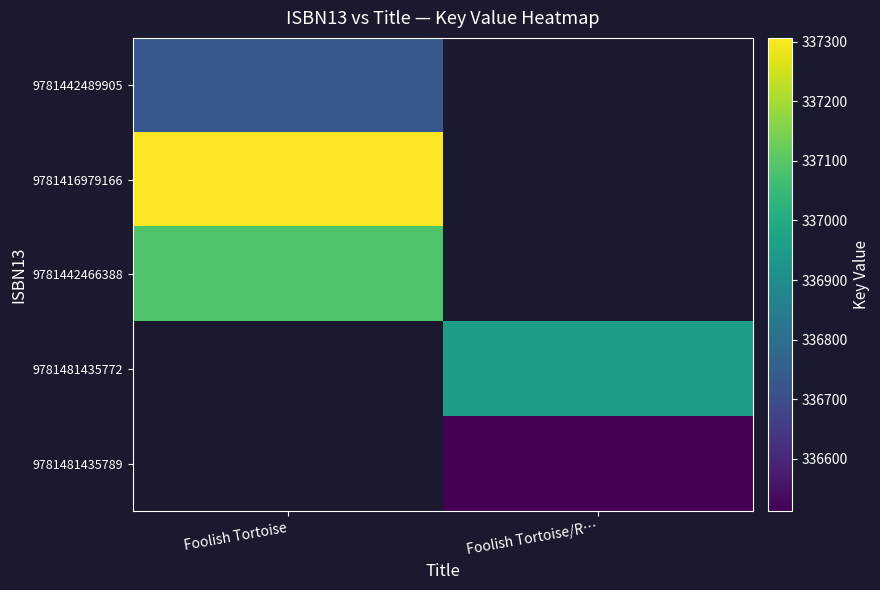

Which category has the highest value in the 9781416979166 series?

Foolish Tortoise